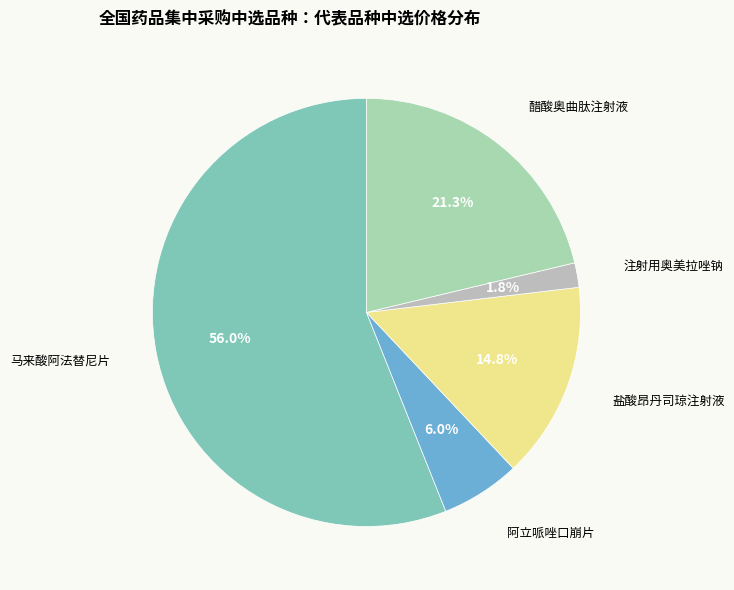

Does any single category account for the majority?

Yes